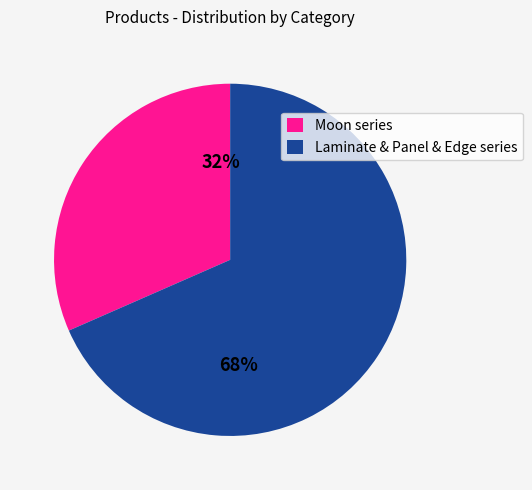

To the nearest percent, what percentage of the pie is Moon series?

32%